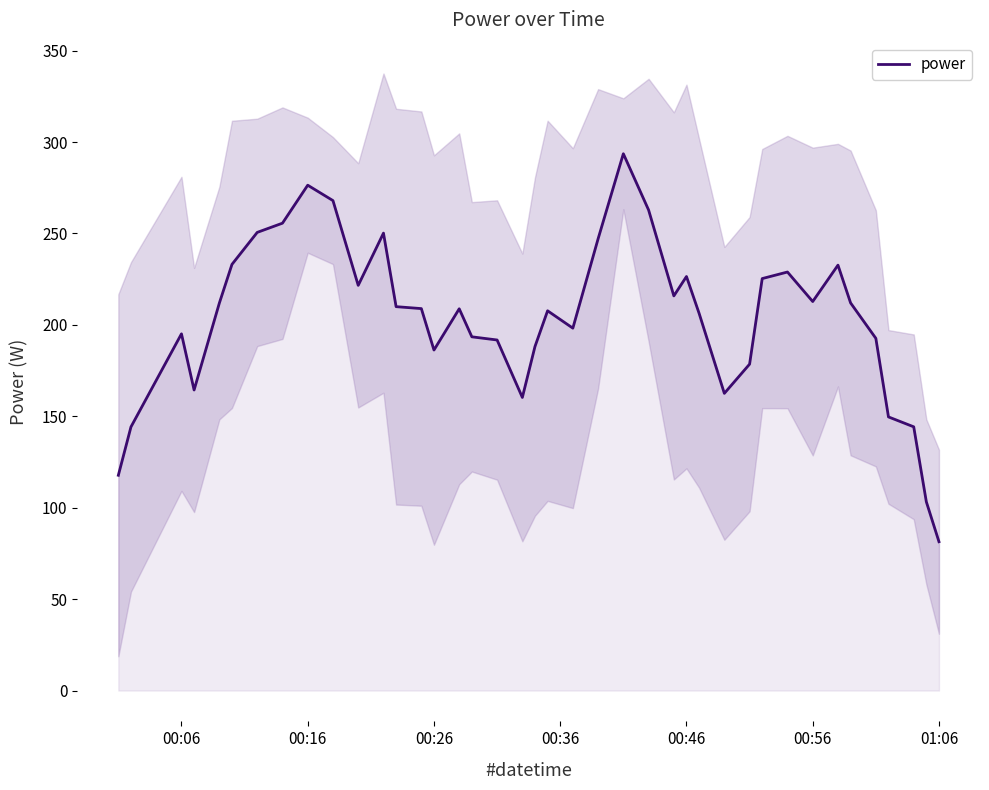

How many distinct data groups are displayed?

1